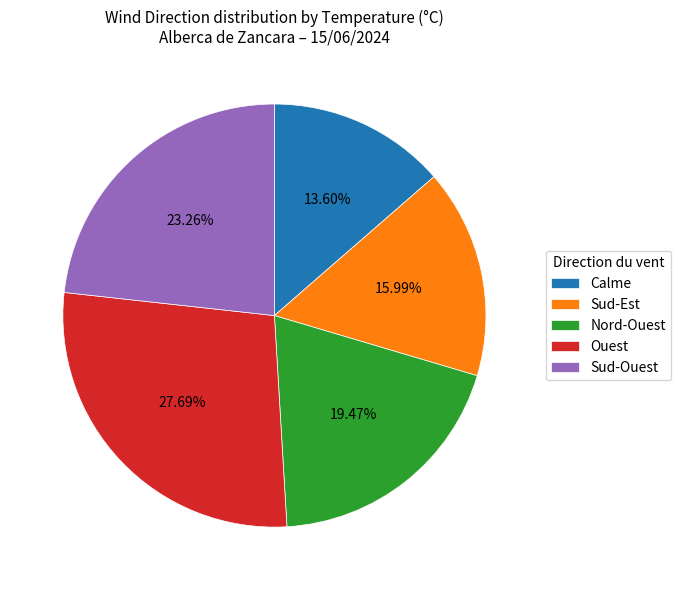

Which slice is the largest?

Ouest